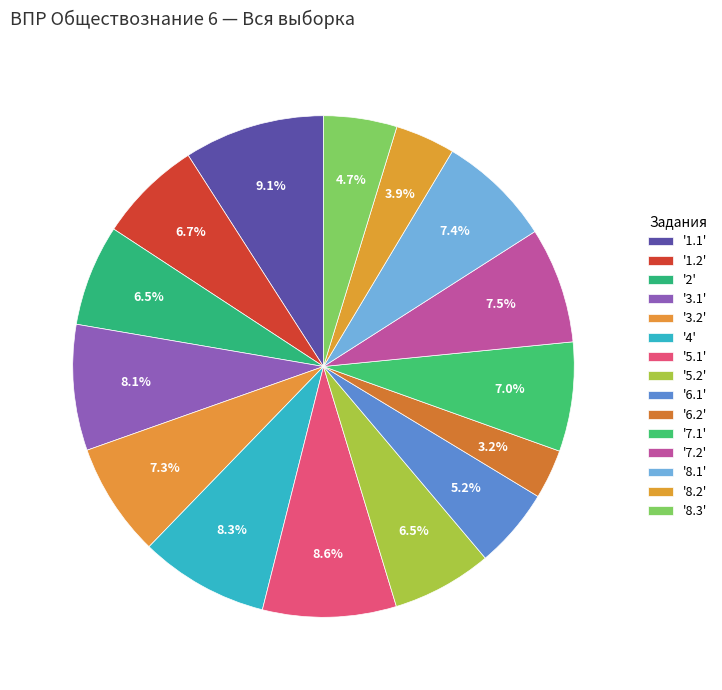

To the nearest percent, what is the difference between the largest and smallest slice percentages?

6%